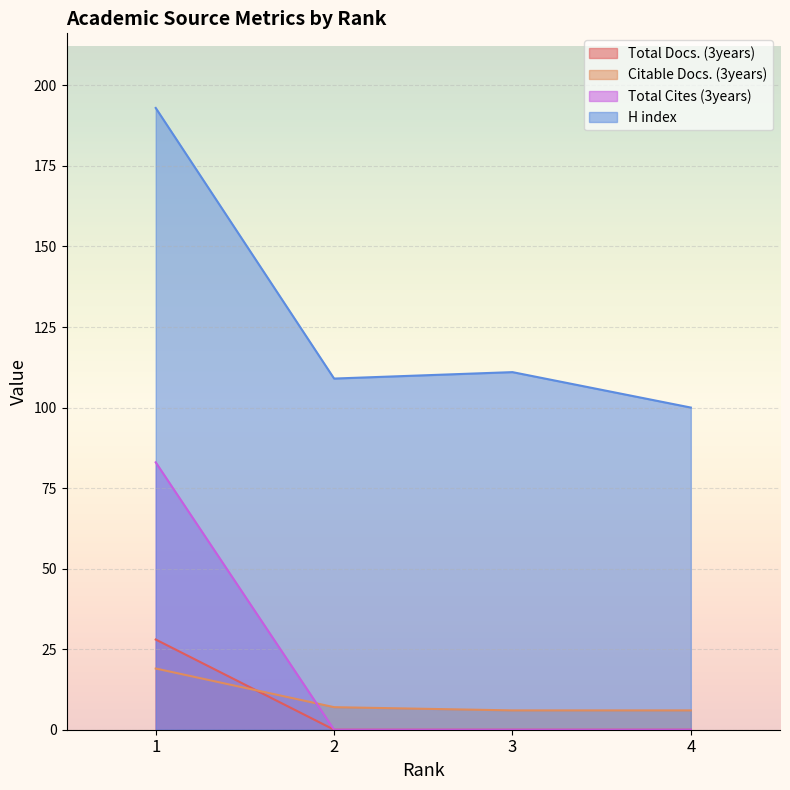

True or false: Citable Docs. (3years) and H index intersect in this chart.

False